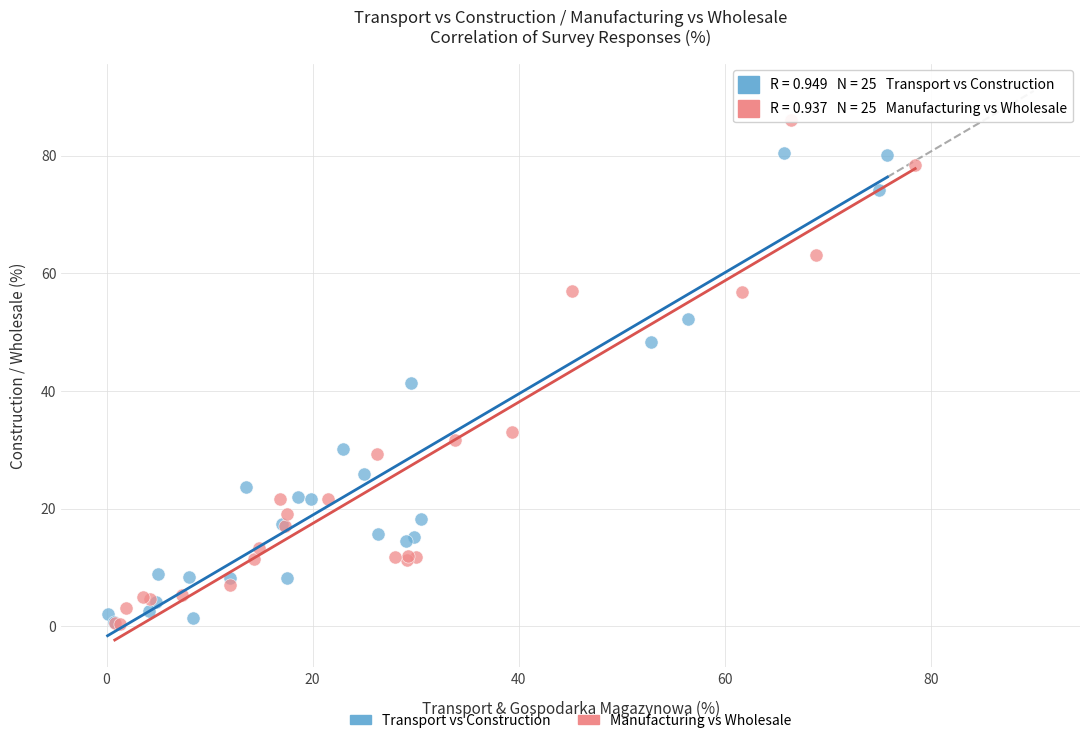

Which series has the widest spread of Y values?

Manufacturing vs Wholesale